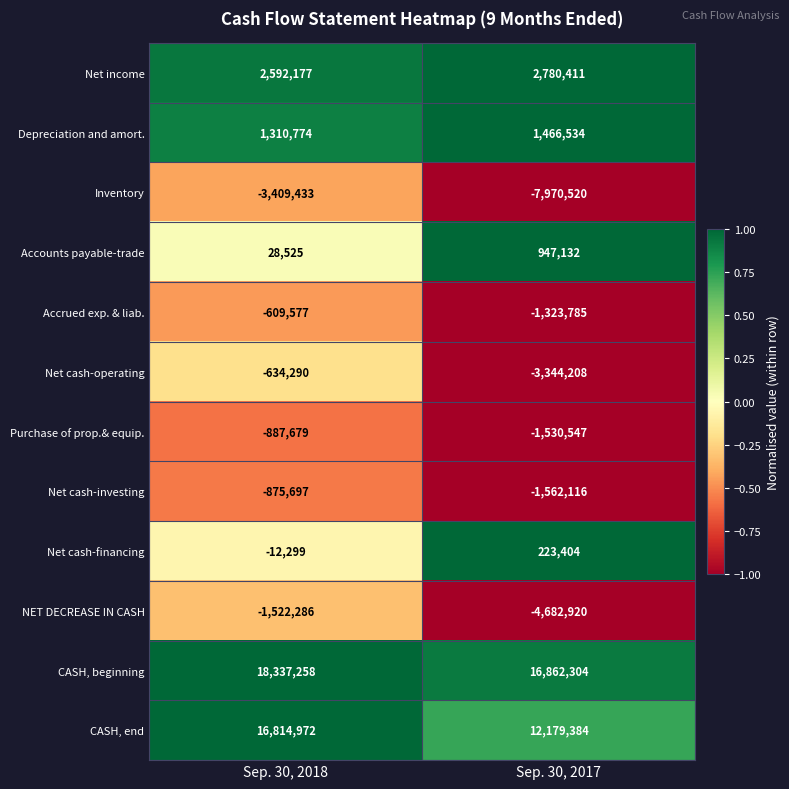

Reading left to right, transcribe all the data shown in this chart.

Net income: Sep. 30, 2018=2592177	Sep. 30, 2017=2780411
Depreciation and amort.: Sep. 30, 2018=1310774	Sep. 30, 2017=1466534
Inventory: Sep. 30, 2018=-3409433	Sep. 30, 2017=-7970520
Accounts payable-trade: Sep. 30, 2018=28525	Sep. 30, 2017=947132
Accrued exp. & liab.: Sep. 30, 2018=-609577	Sep. 30, 2017=-1323785
Net cash-operating: Sep. 30, 2018=-634290	Sep. 30, 2017=-3344208
Purchase of prop.& equip.: Sep. 30, 2018=-887679	Sep. 30, 2017=-1530547
Net cash-investing: Sep. 30, 2018=-875697	Sep. 30, 2017=-1562116
Net cash-financing: Sep. 30, 2018=-12299	Sep. 30, 2017=223404
NET DECREASE IN CASH: Sep. 30, 2018=-1522286	Sep. 30, 2017=-4682920
CASH, beginning: Sep. 30, 2018=18337258	Sep. 30, 2017=16862304
CASH, end: Sep. 30, 2018=16814972	Sep. 30, 2017=12179384